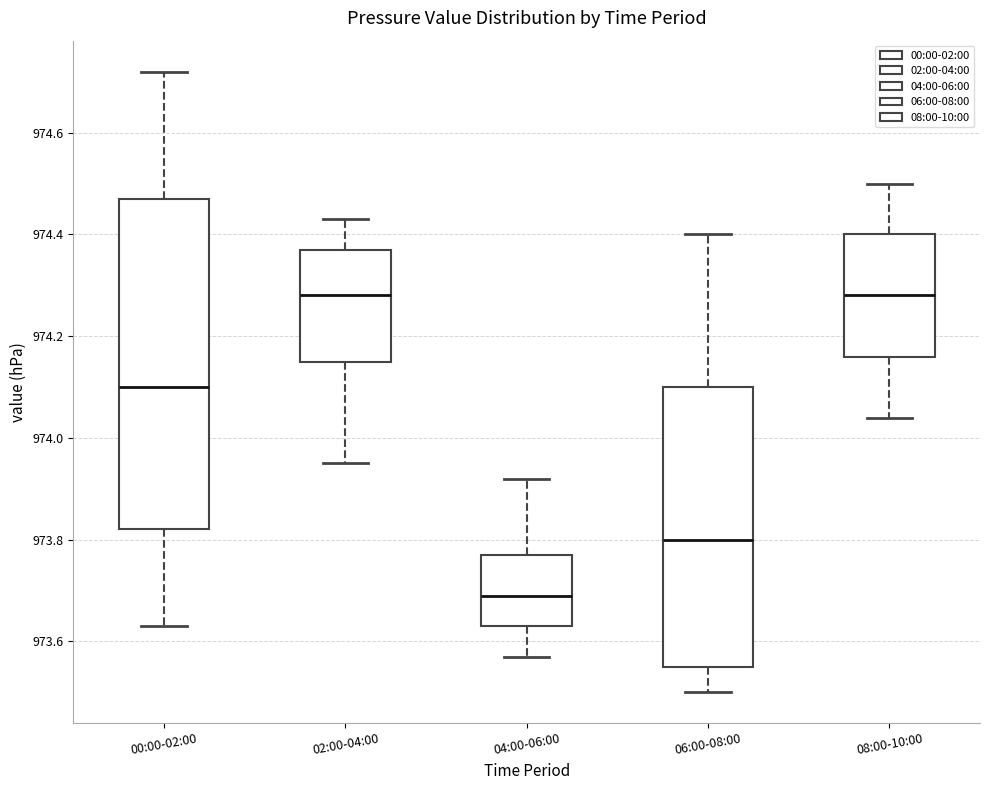

Where is the upper edge of the box for 06:00-08:00 on the y-axis? The values are not printed on the chart, so give them approximately, as read against the axis.

974.10